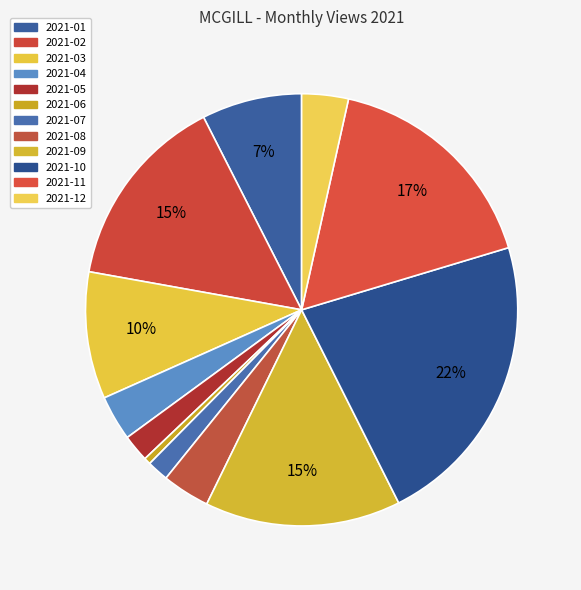

How many slices are in this pie chart?

12